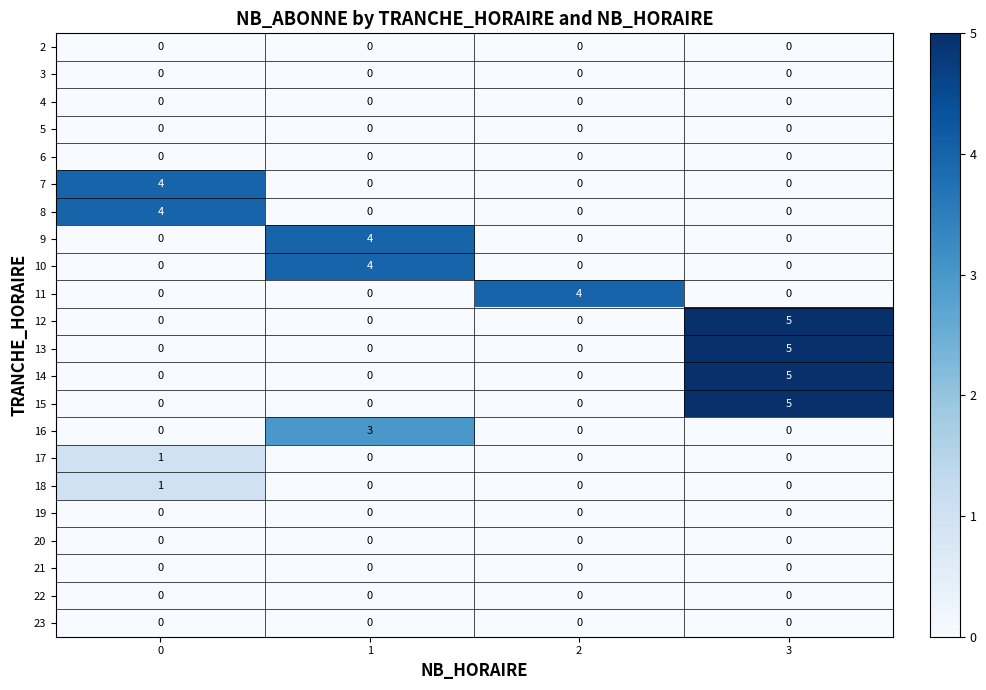

What is the difference between the 11 values at 2 and 1?

4